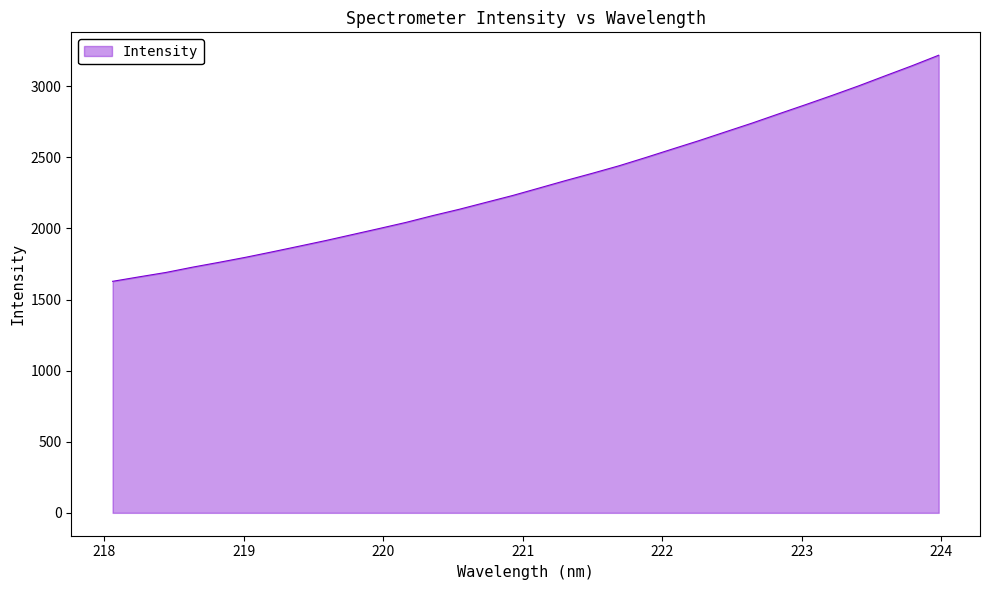

How many lines are shown in the chart?

1